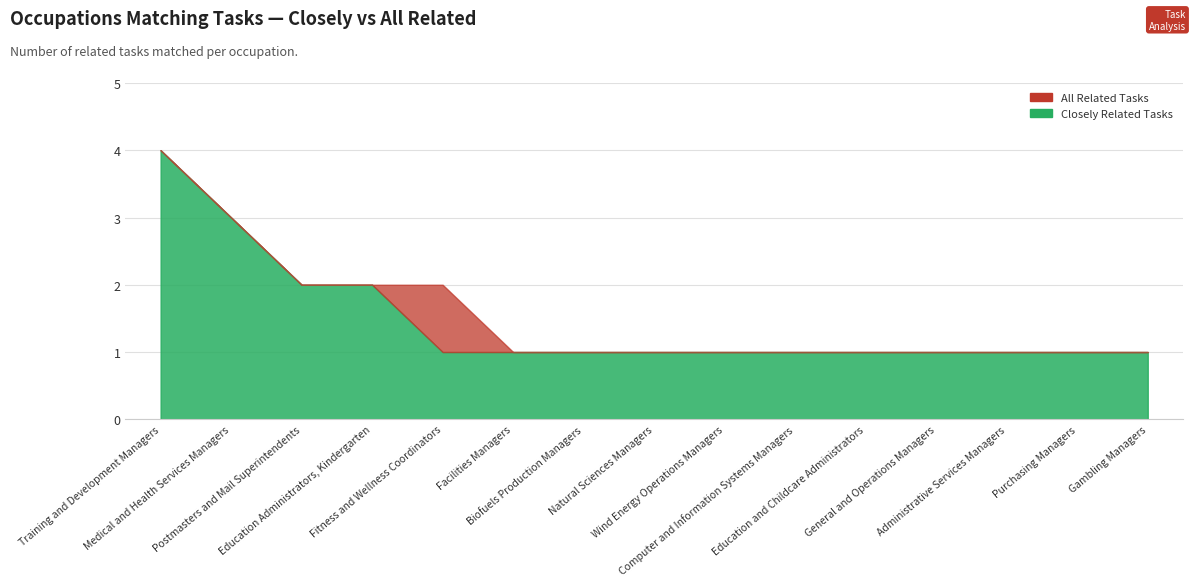

Which has a higher value, Medical and Health Services Managers or Education and Childcare Administrators?

Medical and Health Services Managers